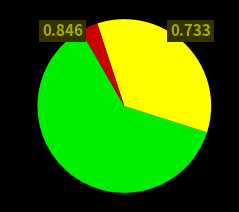

Does any single category account for the majority?

Yes